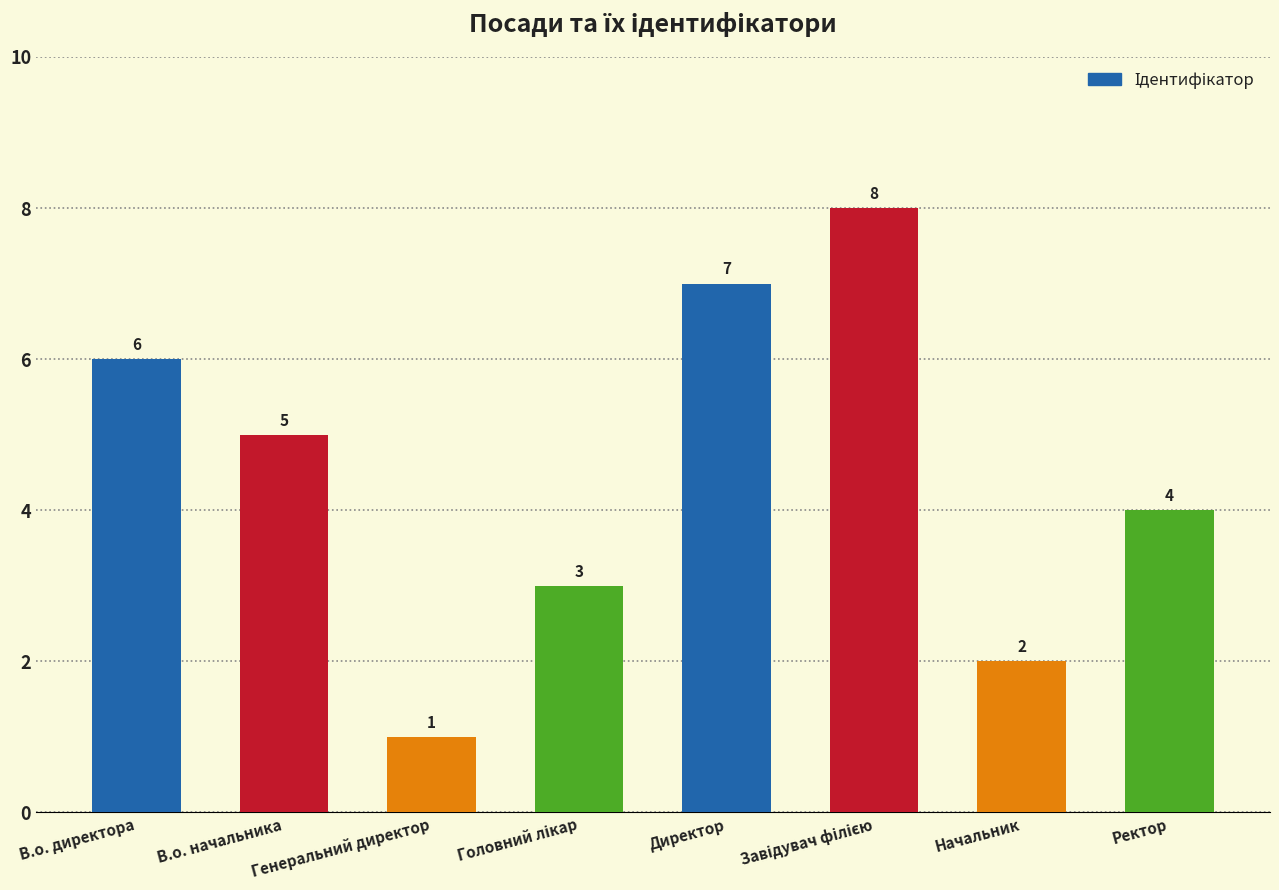

What is the value of the 5th bar from the left?

7